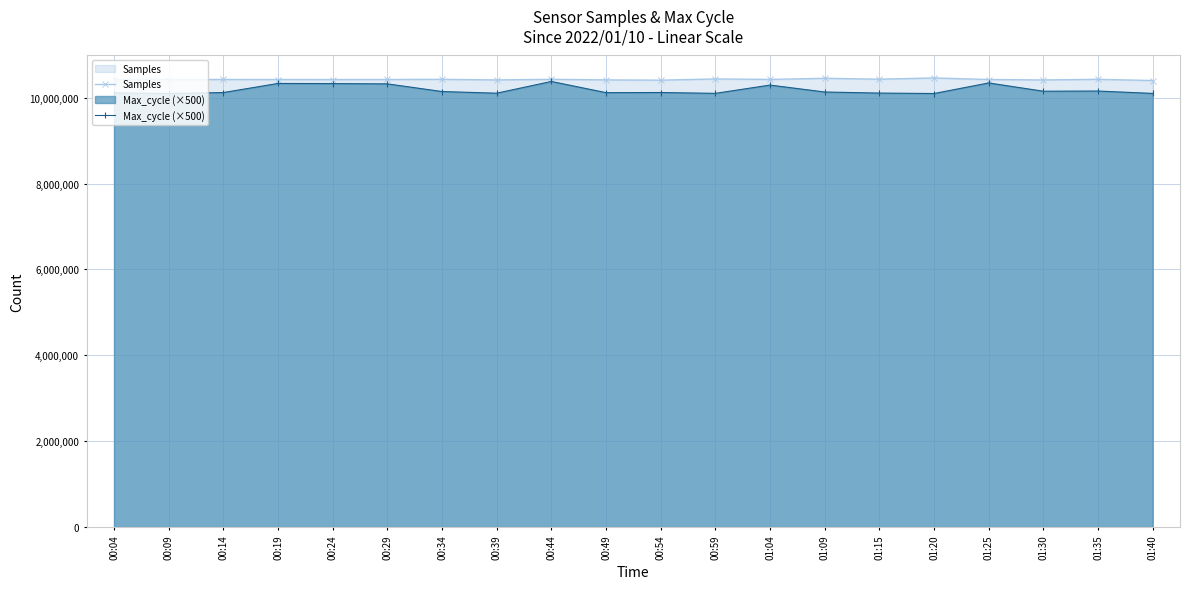

How many distinct data groups are displayed?

2